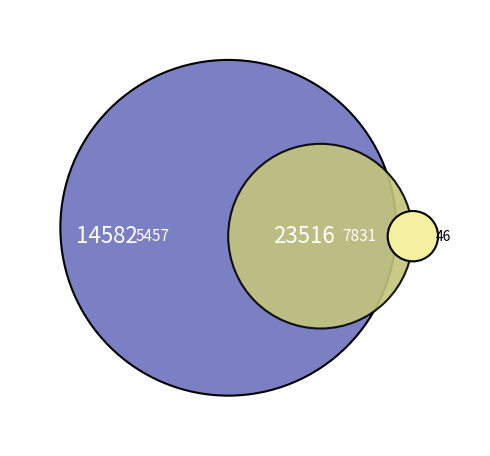

Is it true that 5457 is 47% of the pie?

False